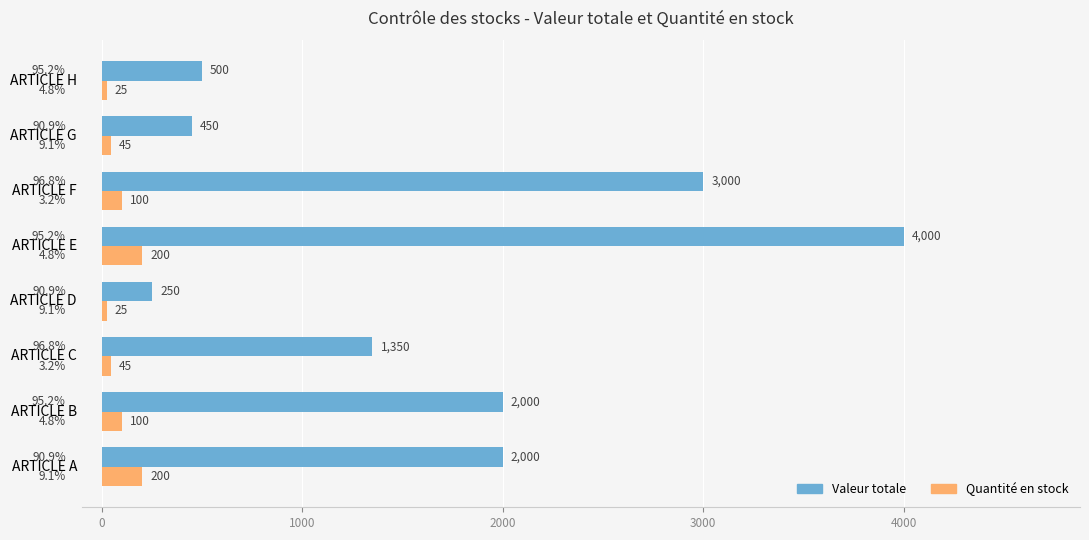

What value does the Valeur totale series have at ARTICLE E, to the nearest 50?

4000